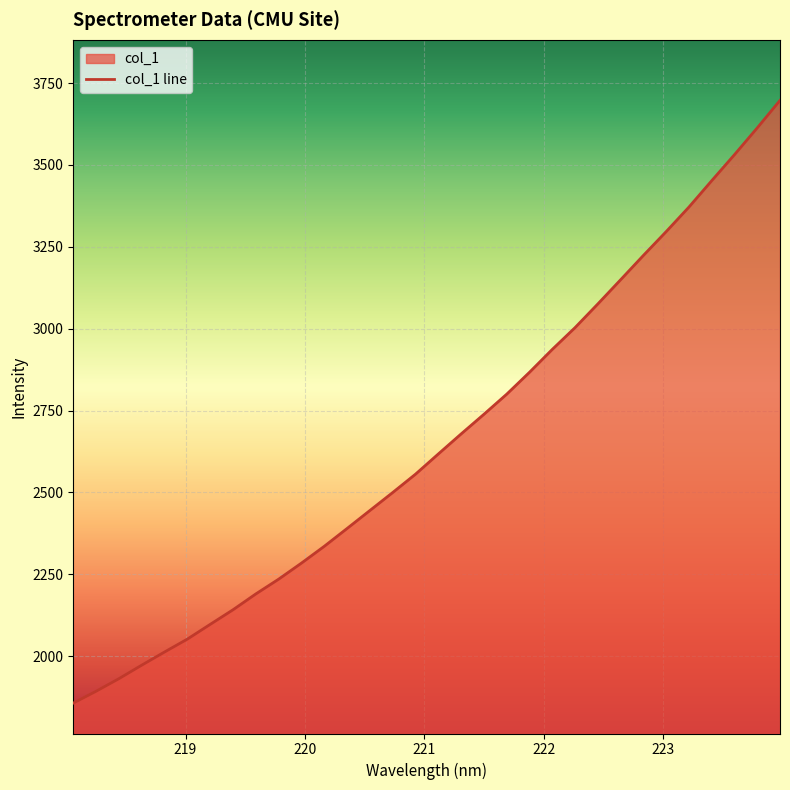

What is the smallest value displayed?

1856.6